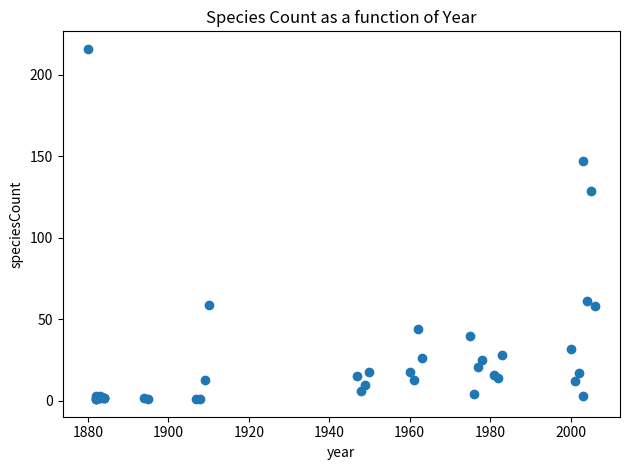

What Y value in the scatter plot is closest to 108?

129